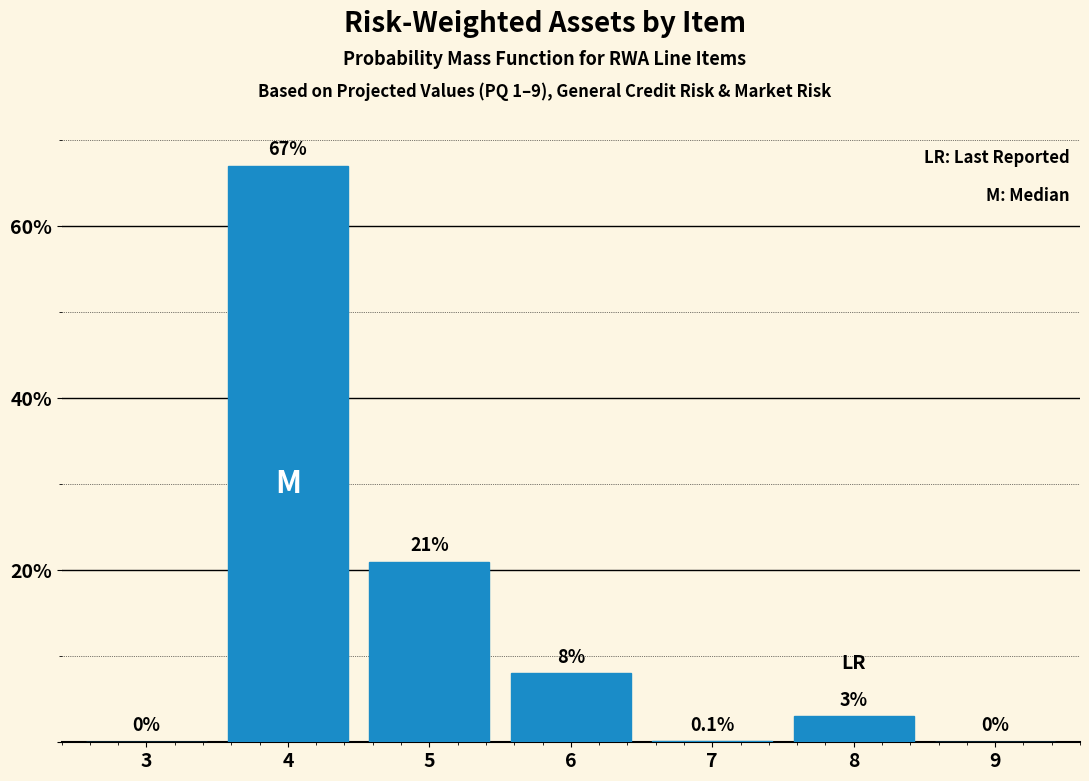

Reading left to right, transcribe all the data shown in this chart.

3=0.0	4=67.0	5=21.0	6=8.0	7=0.1	8=3.0	9=0.0